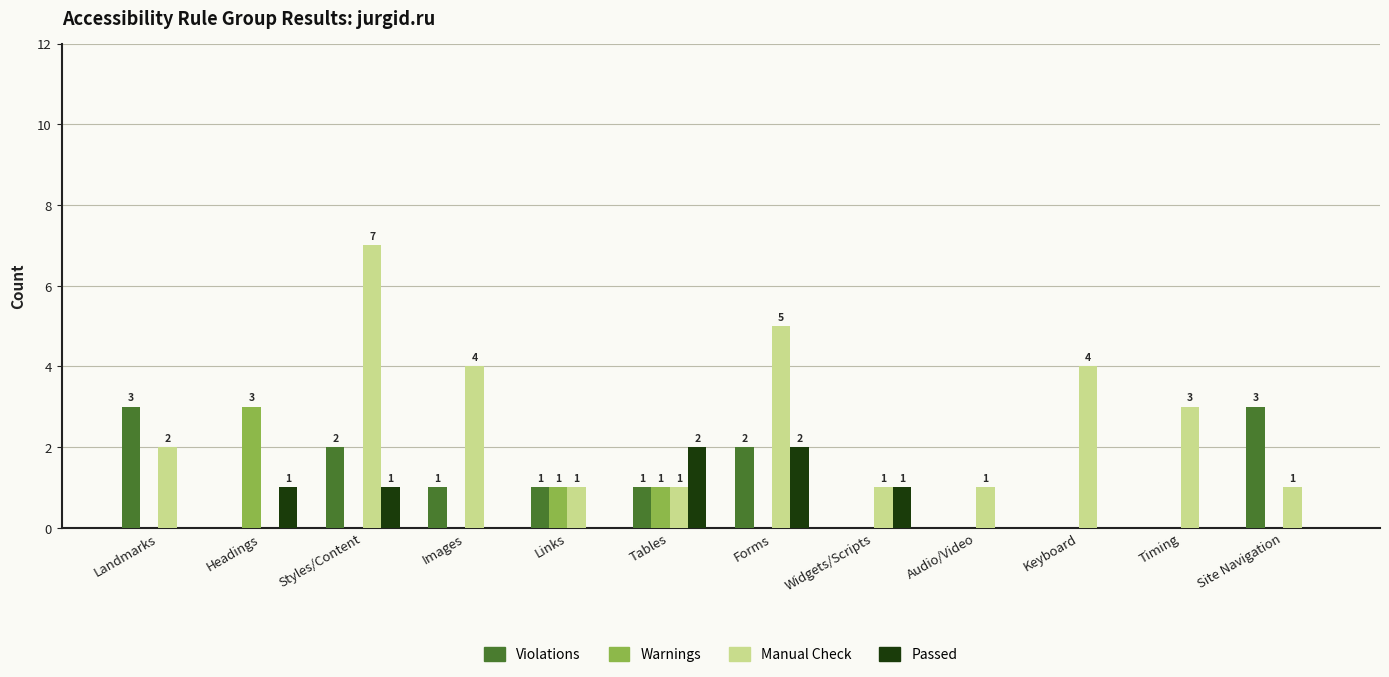

What value does the Violations series have at Site Navigation?

3